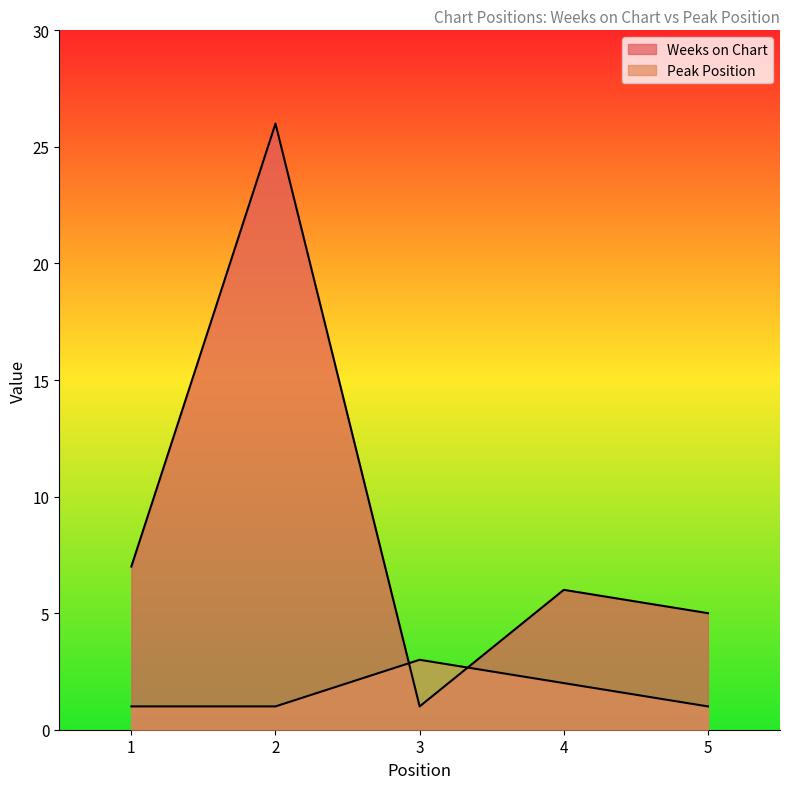

List the series in order of their overall mean, lowest first.

Peak Position, Weeks on Chart